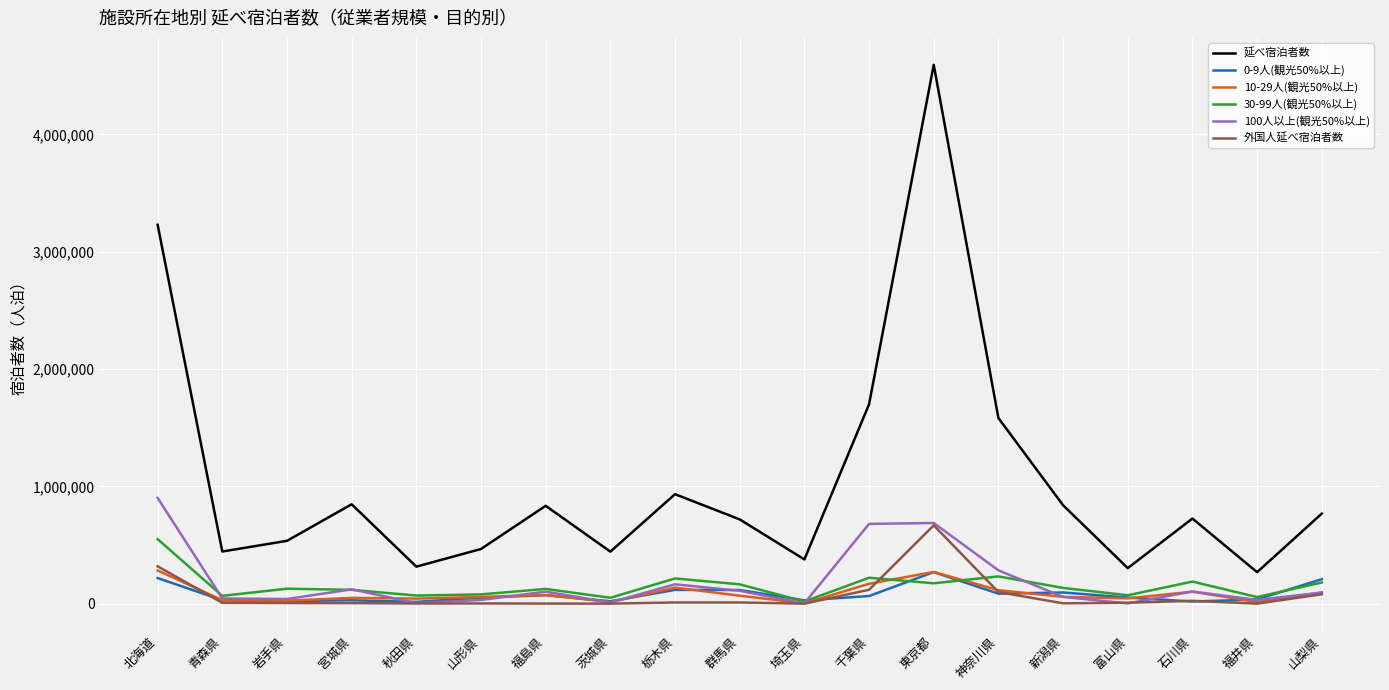

At which label does 30-99人(観光50%以上) reach its peak?

北海道